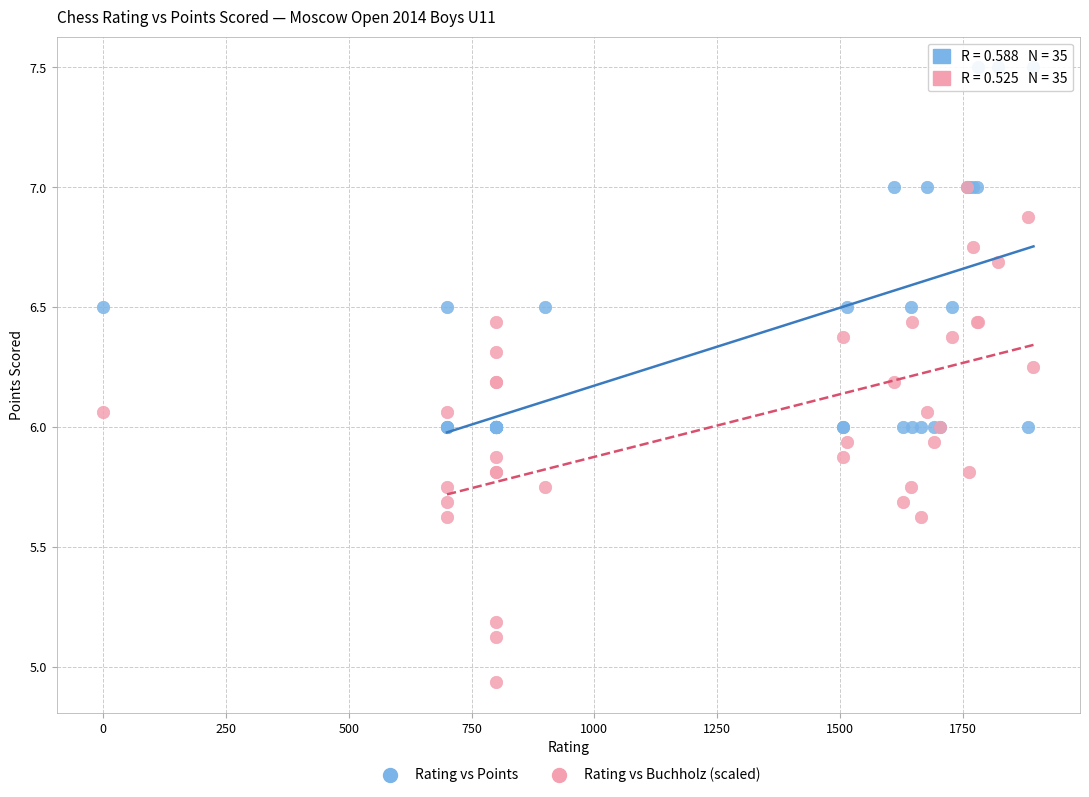

What are all the series names shown in the legend?

Rating vs Points, Rating vs Buchholz (scaled)